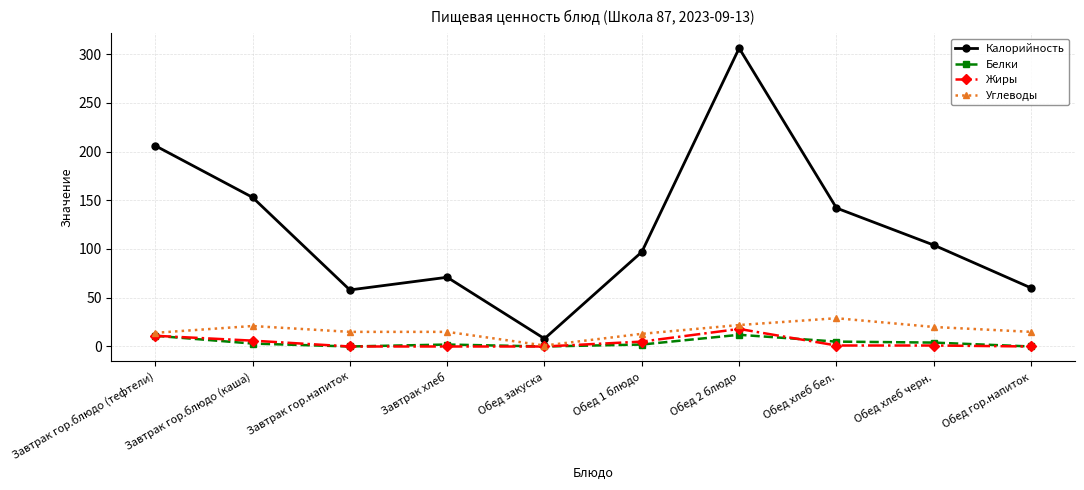

The Калорийность series shows 8 at Обед закуска. True or false?

True